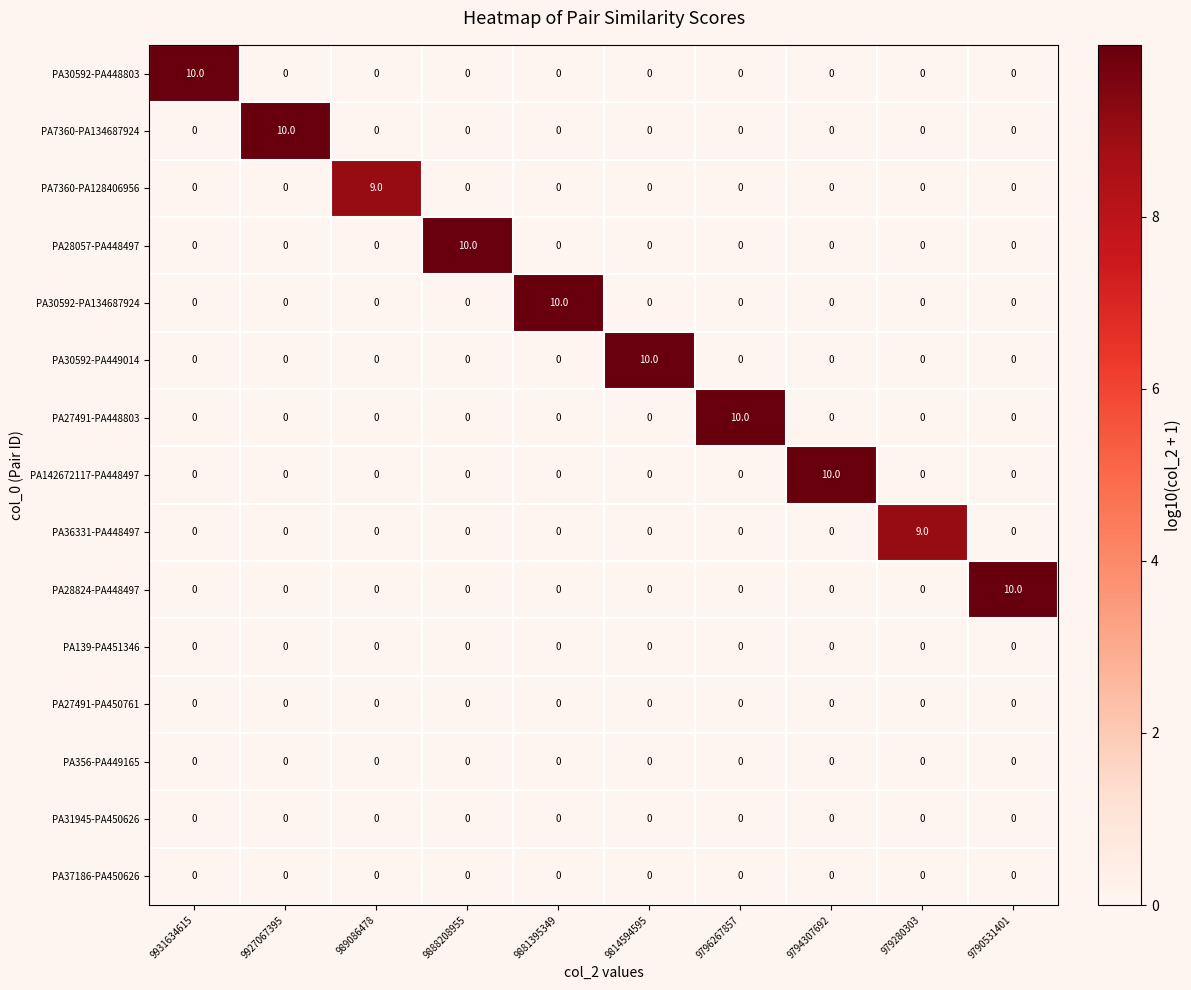

What is the total value across all series at 9881395349?

10